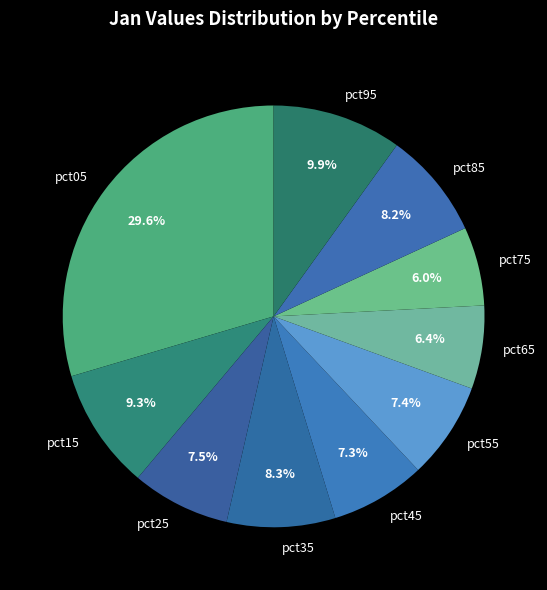

To the nearest percent, what portion does pct85 represent?

8%